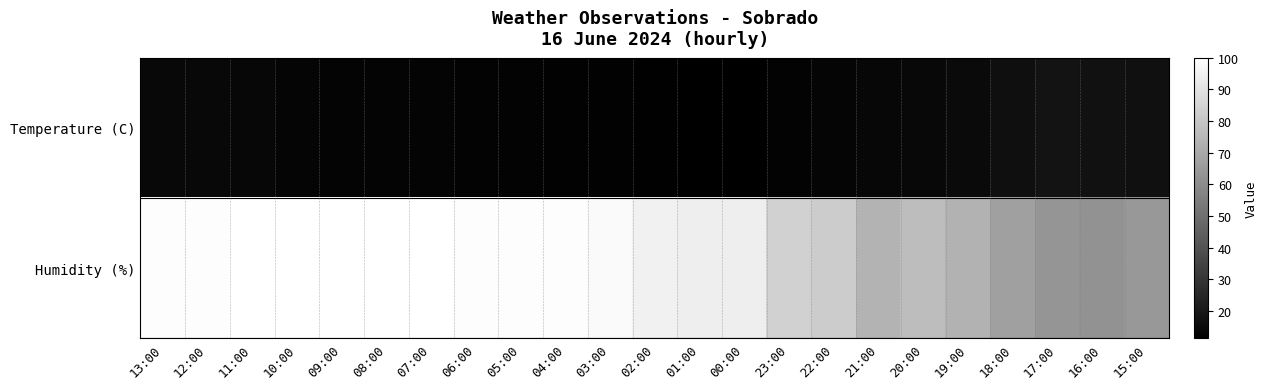

List the series in order of their peak value, highest first.

Humidity (%), Temperature (C)